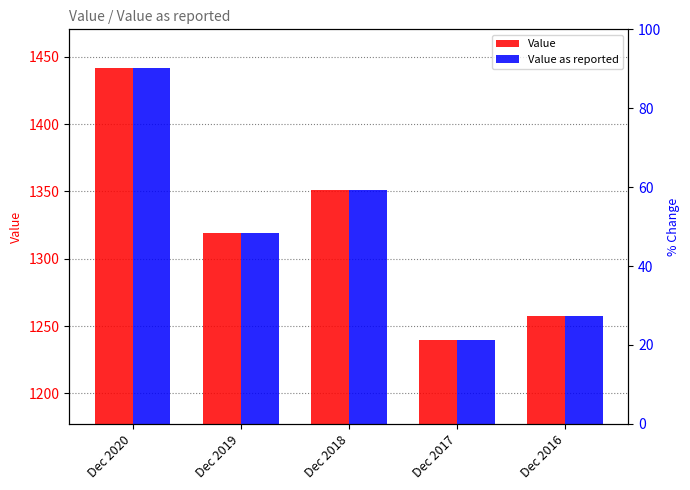

True or false: Value has a value of 1318.7 at Dec 2019.

True